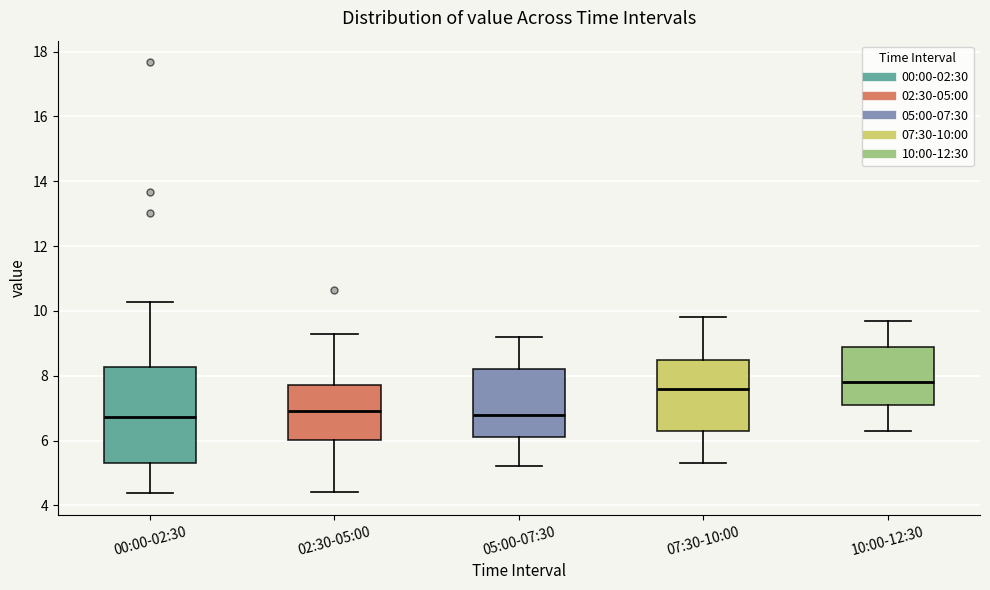

Which box is the tallest, from its lower edge to its upper edge?

00:00-02:30